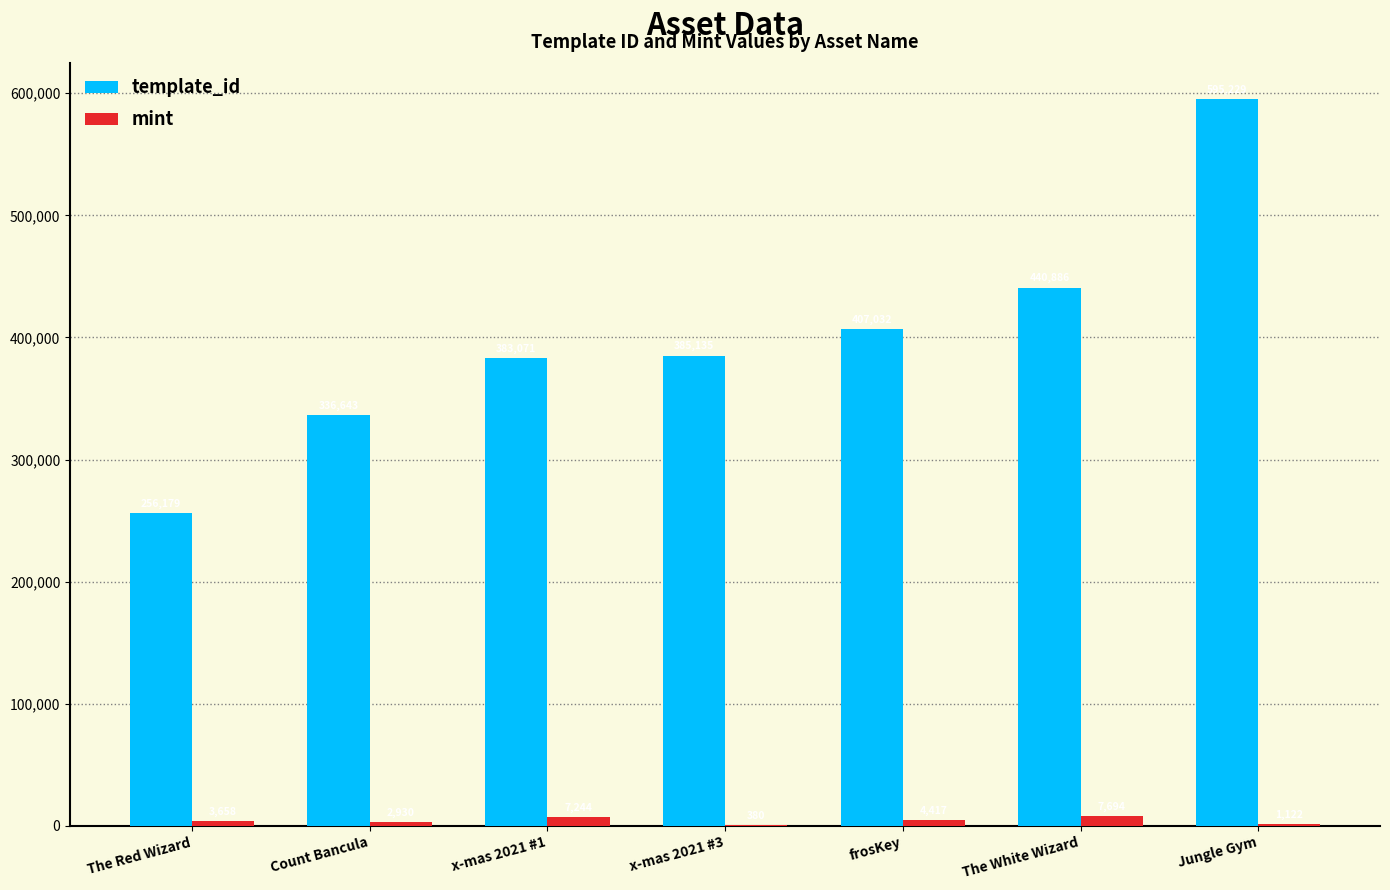

How many categories are shown in the chart?

7